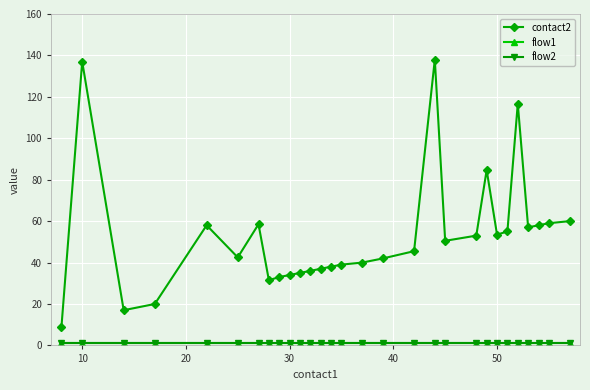

Which series has the widest spread of values?

contact2